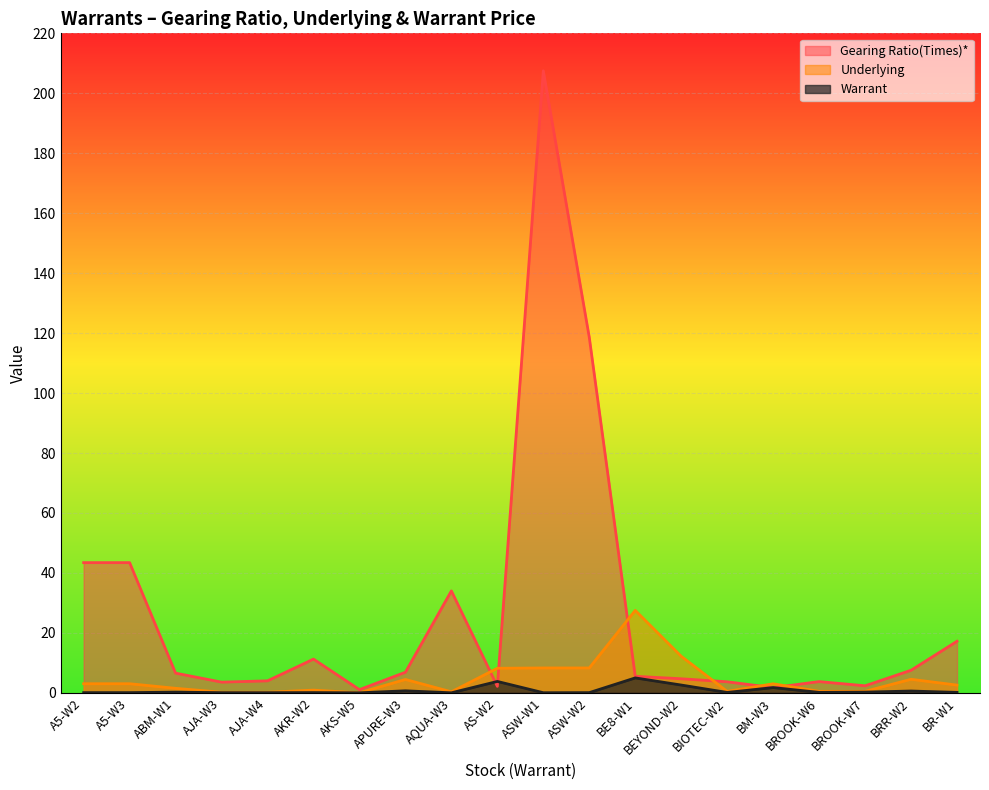

What is the total value across all series at BEYOND-W2?

19.5